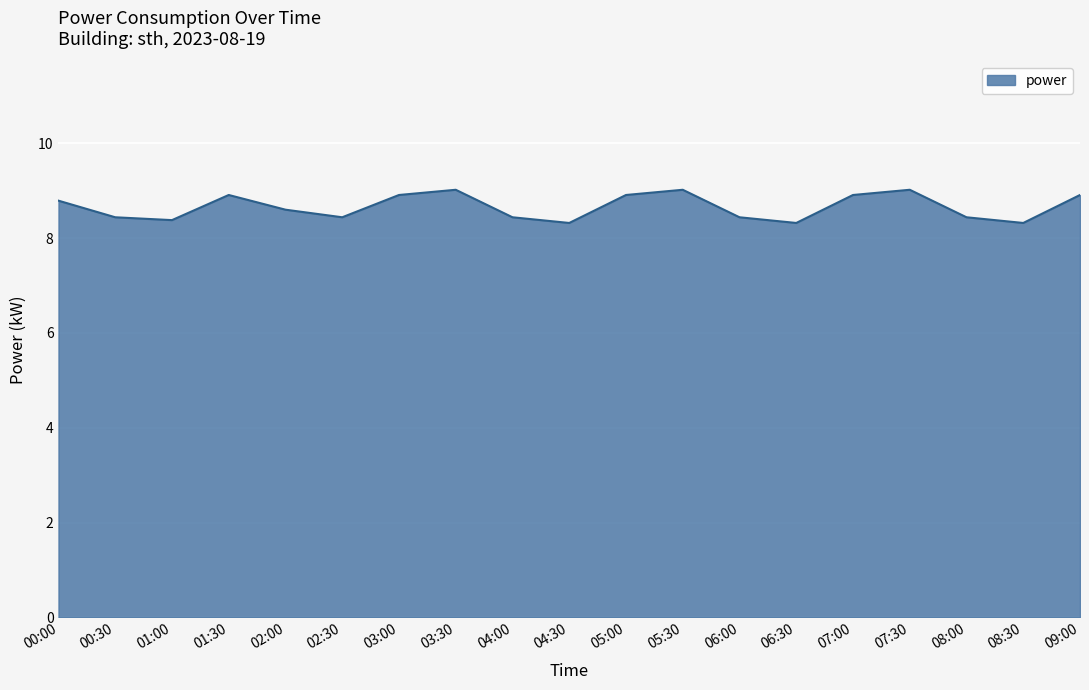

Between 04:00 and 05:00, which is larger?

05:00